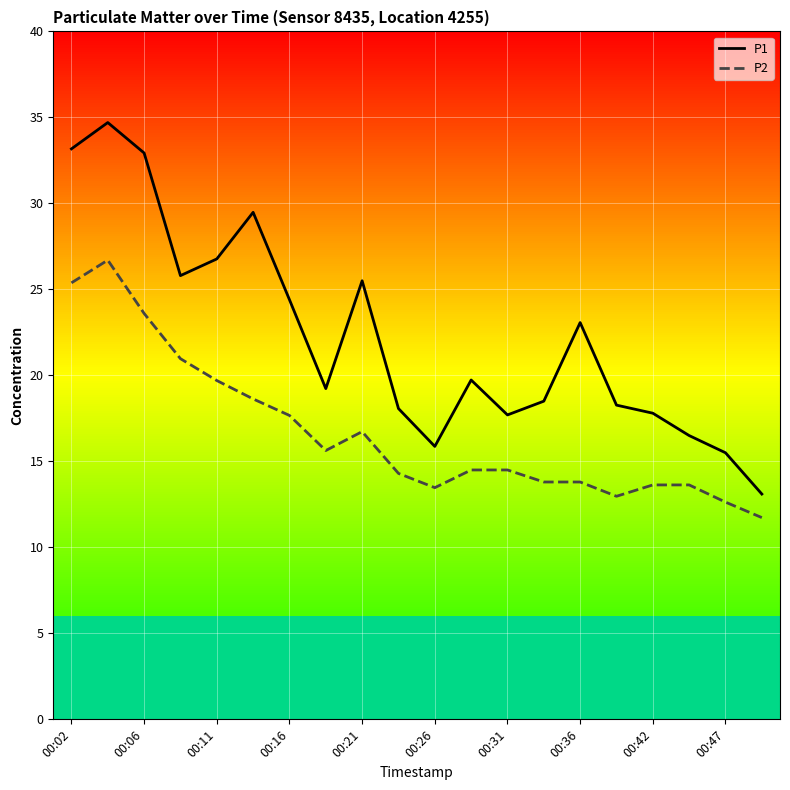

Read the P1 value at 00:02.

33.2